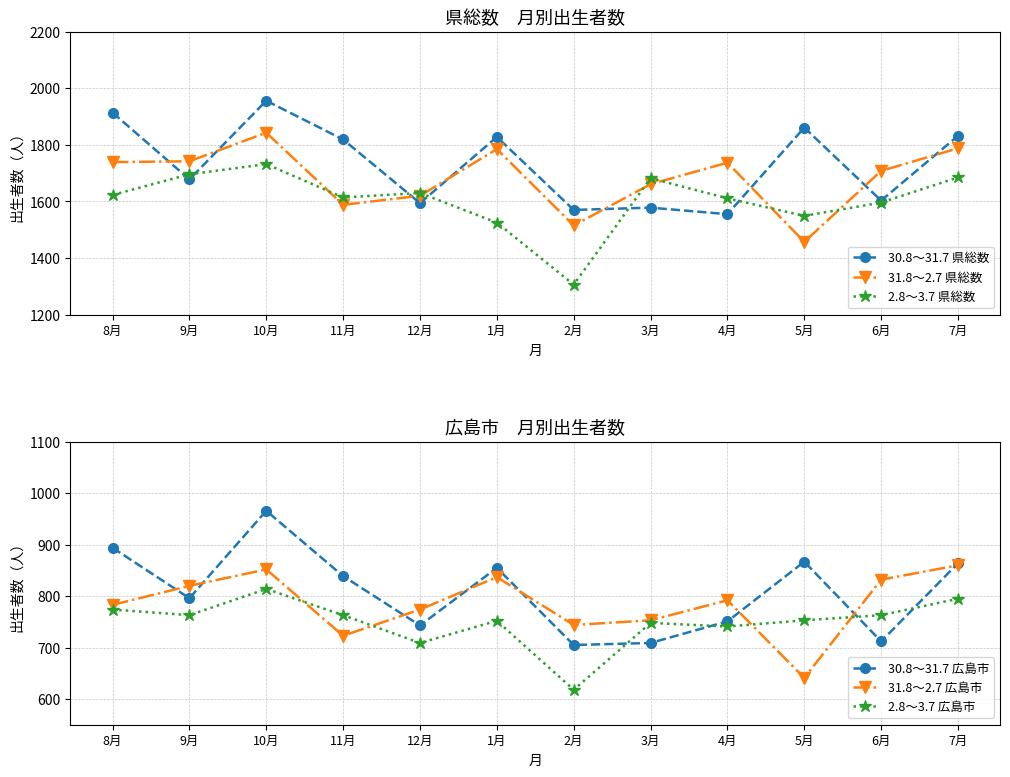

What is the average value of the 2.8～3.7 広島市 series?

749